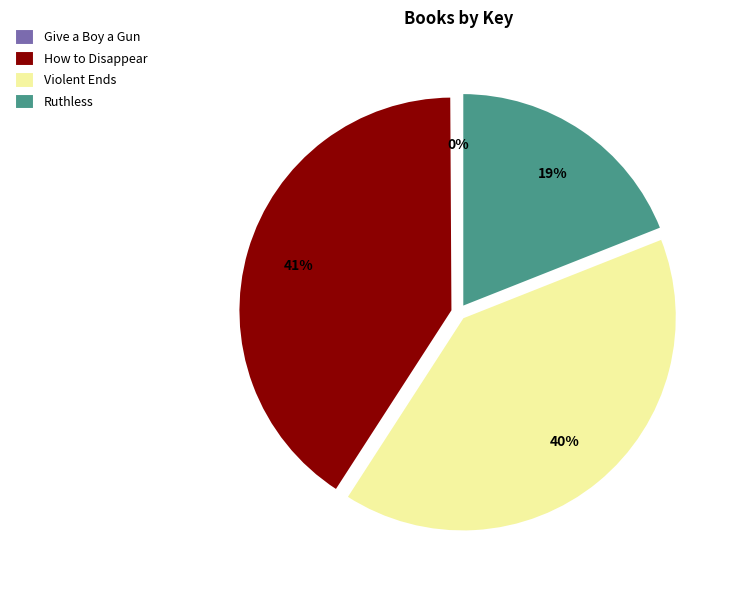

True or false: How to Disappear accounts for 32% of the total.

False